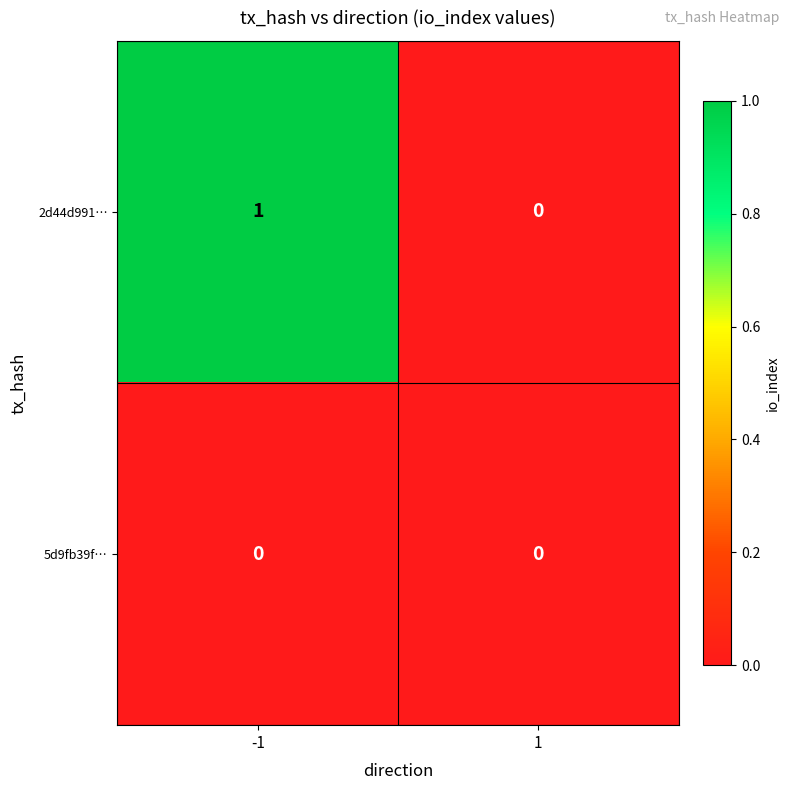

Which series has the widest spread of values?

2d44d991…